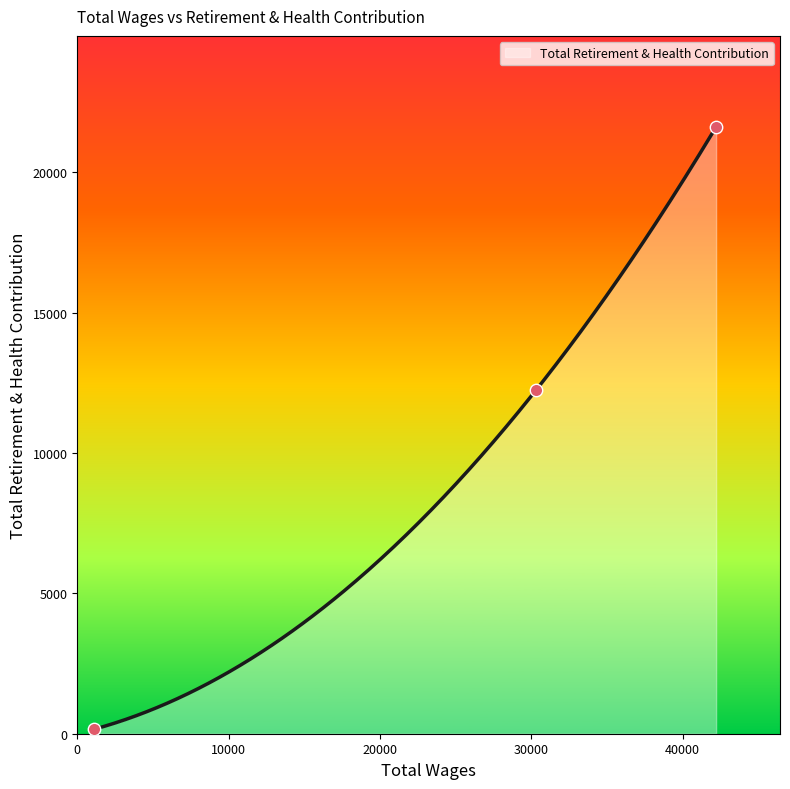

Which has a higher value, 1138.0 or 42220.0?

42220.0